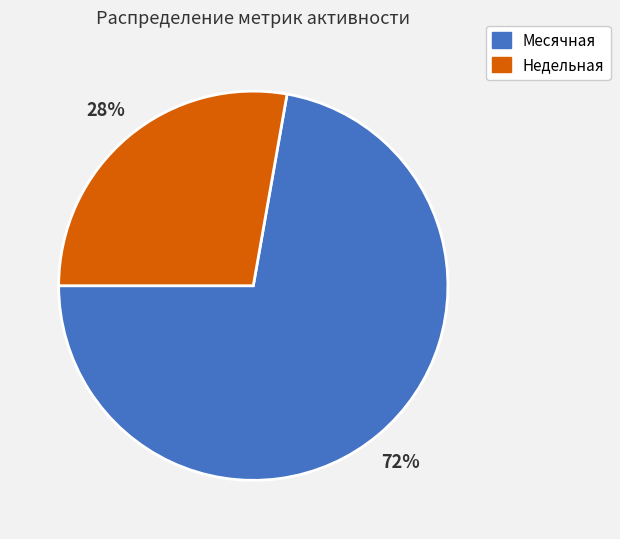

Between Недельная and Месячная, which is larger?

Месячная